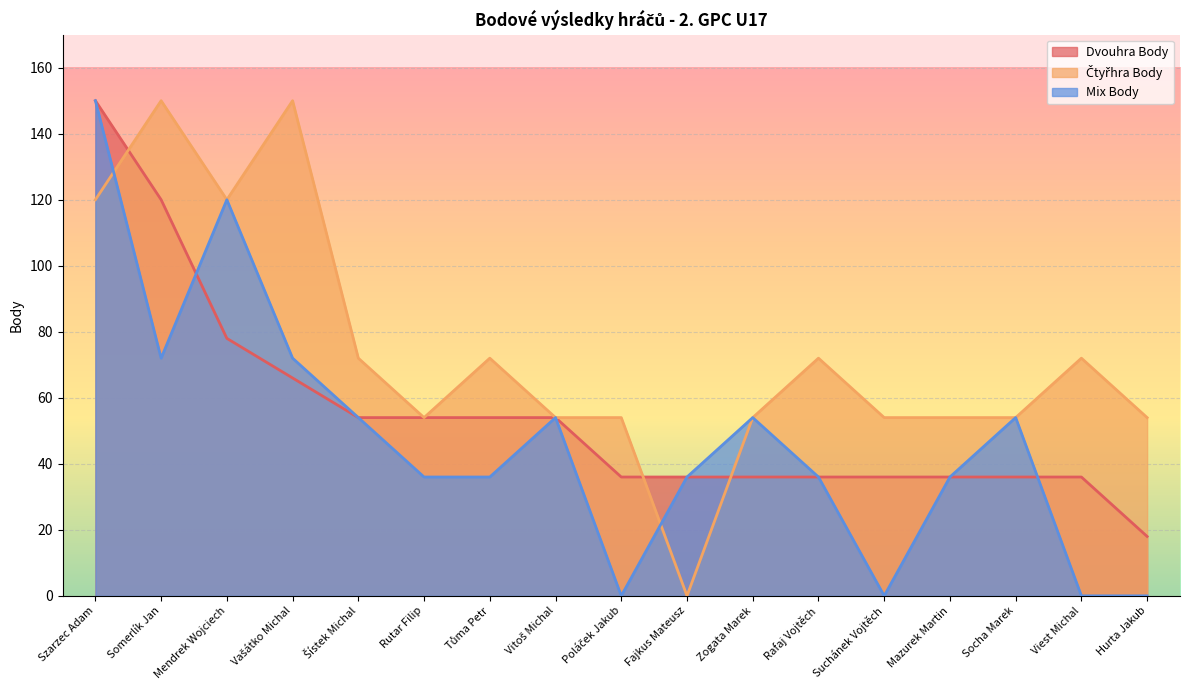

Which series has the widest spread of values?

Čtyřhra Body